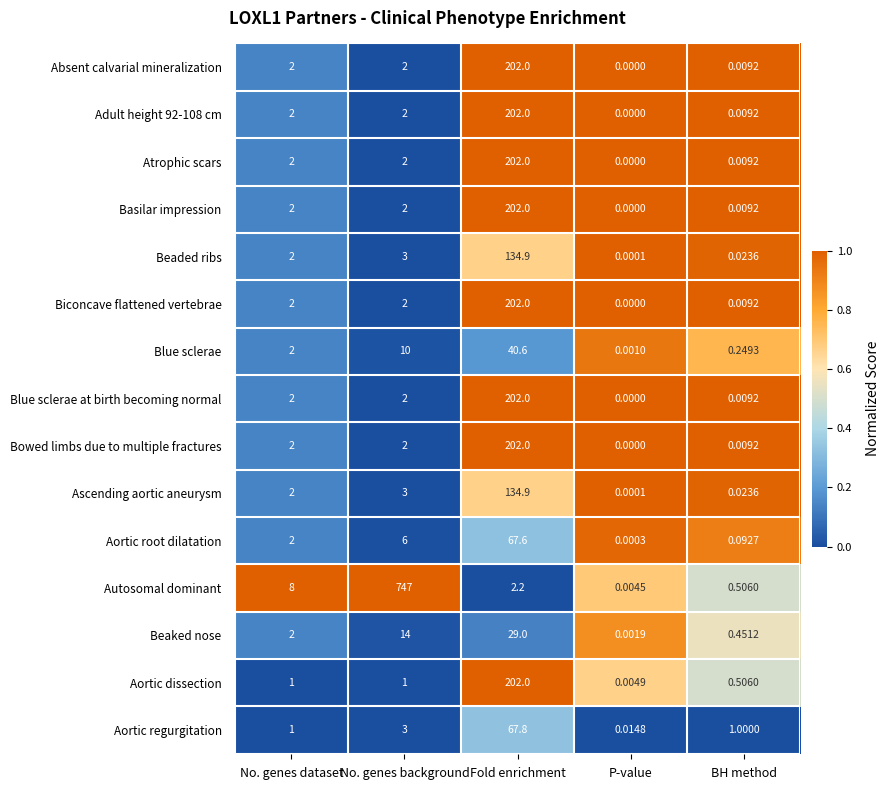

Which series has the largest total across all categories?

Autosomal dominant